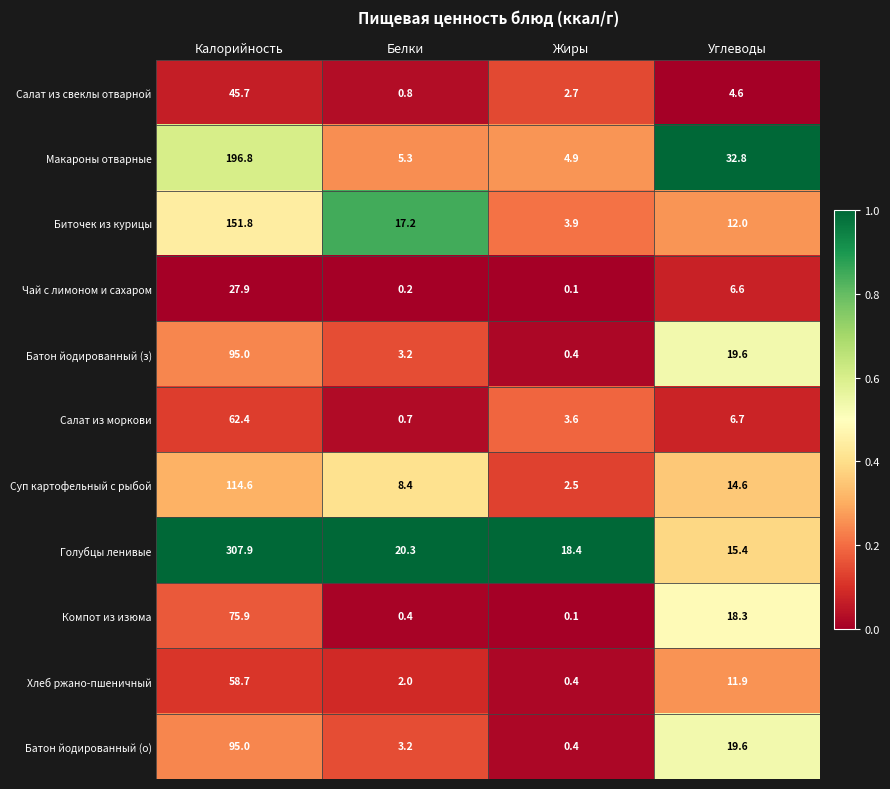

At how many categories does at least one series exceed 0?

4